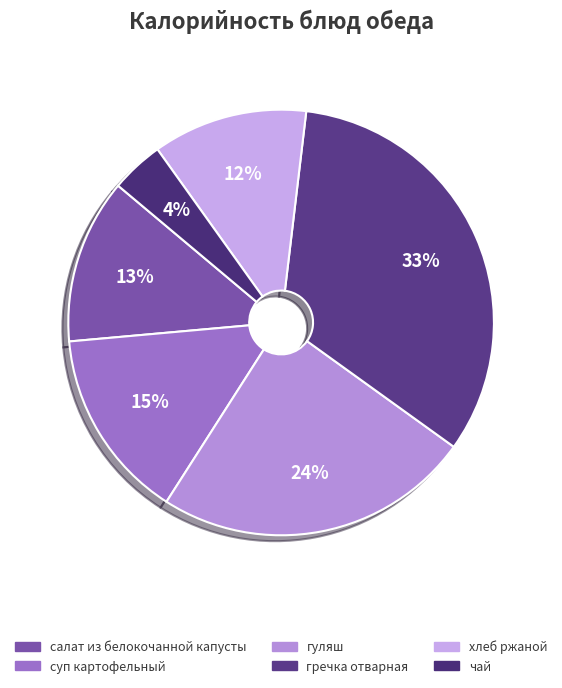

Does салат из белокочанной капусты represent more than half of the total?

No